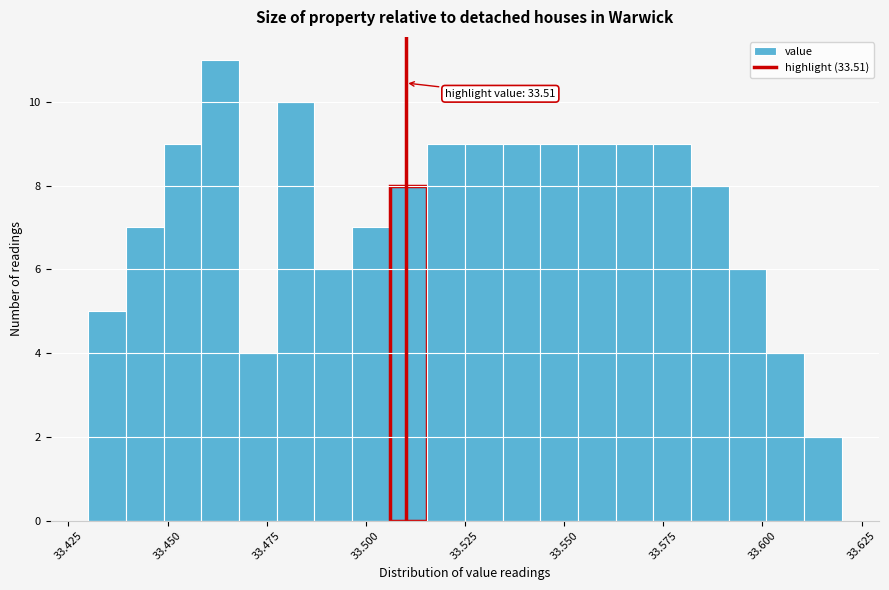

Around what value on the x-axis is the tallest bar? Give the approximate position of its centre, as read against the axis.

33.465